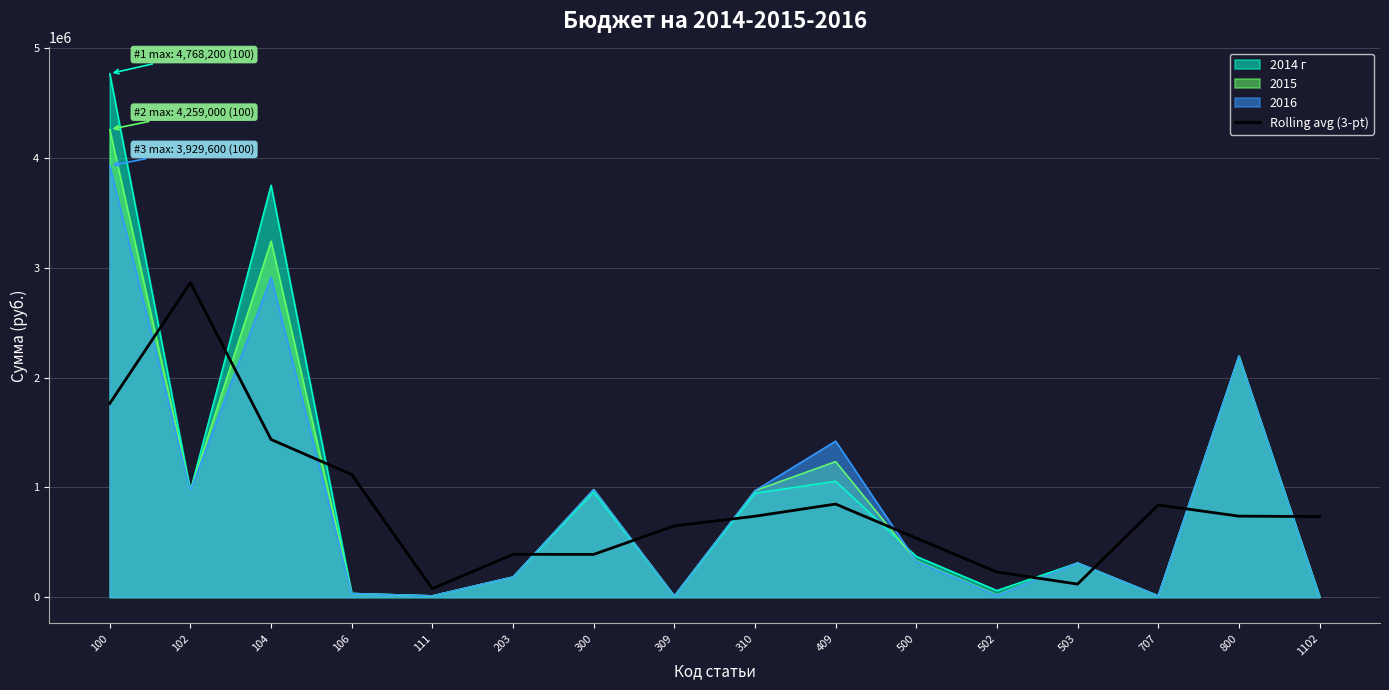

Which series has the widest spread of values?

2014 г